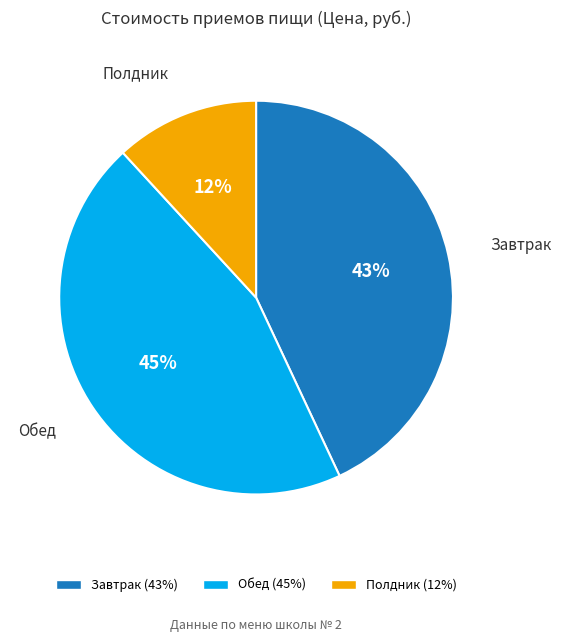

To the nearest percent, what percentage of the pie is Полдник?

12%